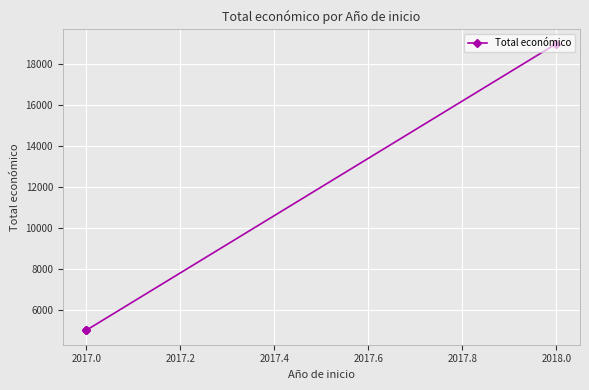

Which has a higher value, 2017.2 or 2017.0?

2017.2